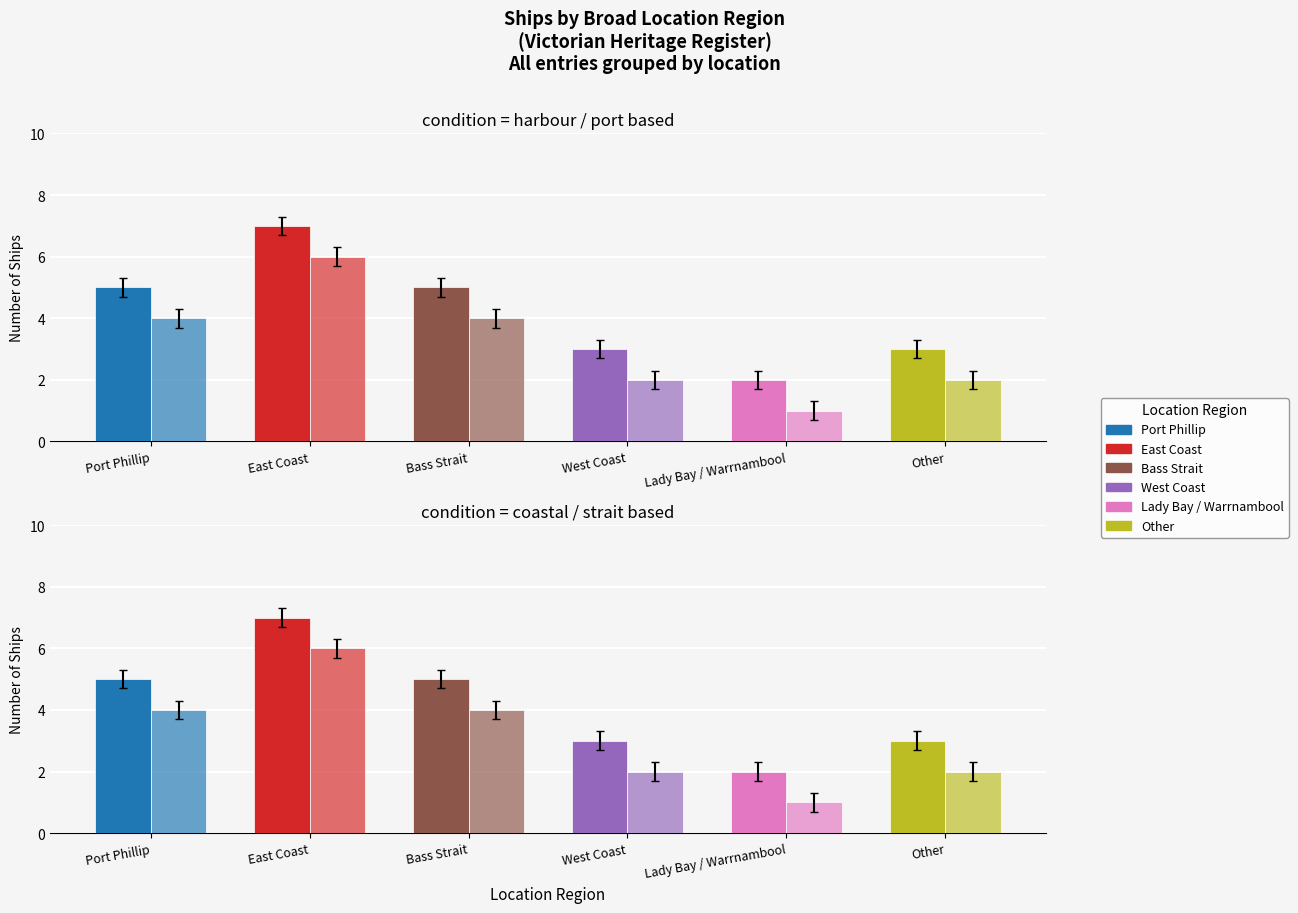

What is the sum of the Count (variant) values at East Coast and Bass Strait?

10